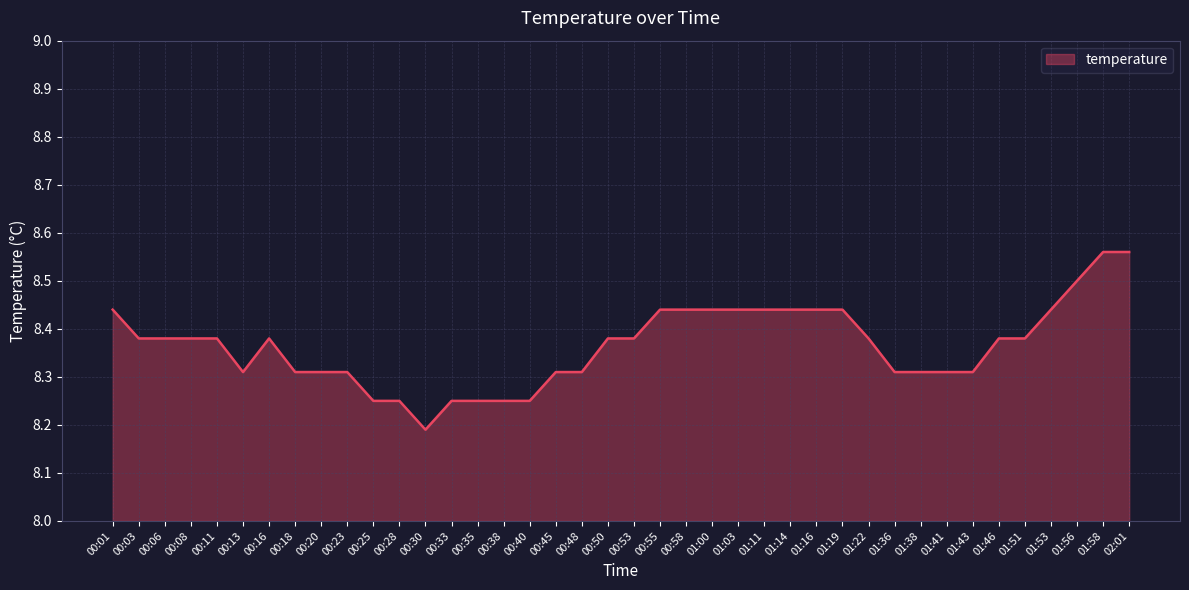

What position from the right is 00:55?

19